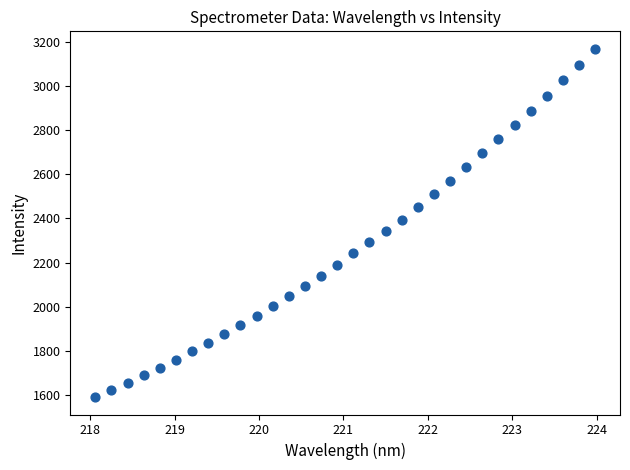

What is the range of X values (max minus min)?

5.9